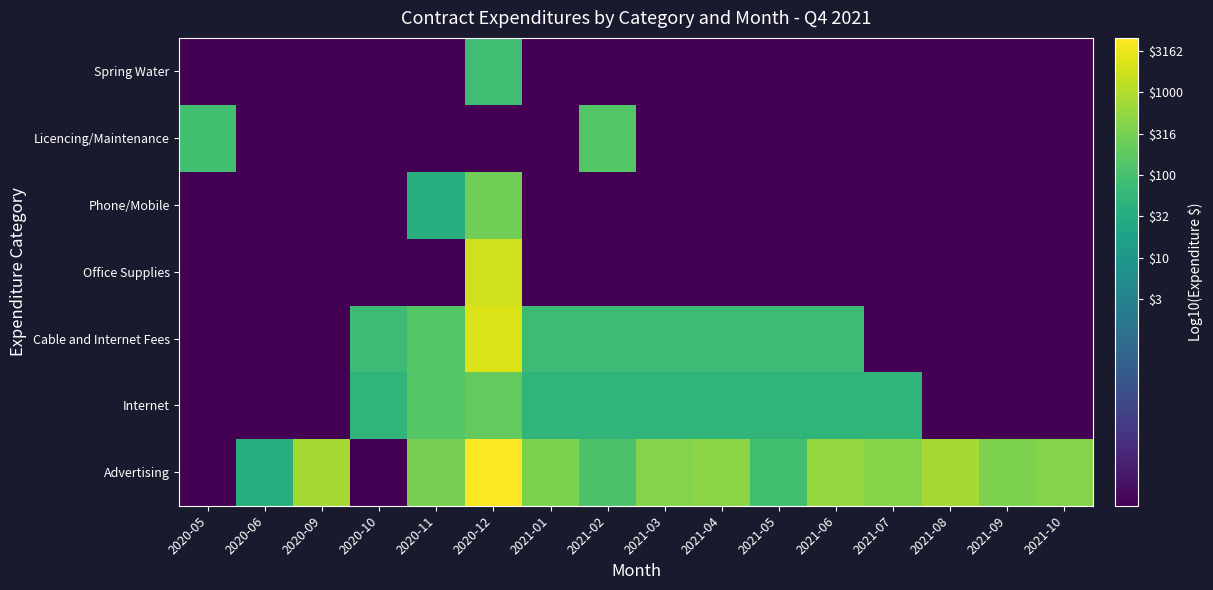

What is the total value across all series at 2021-09?

-9.5